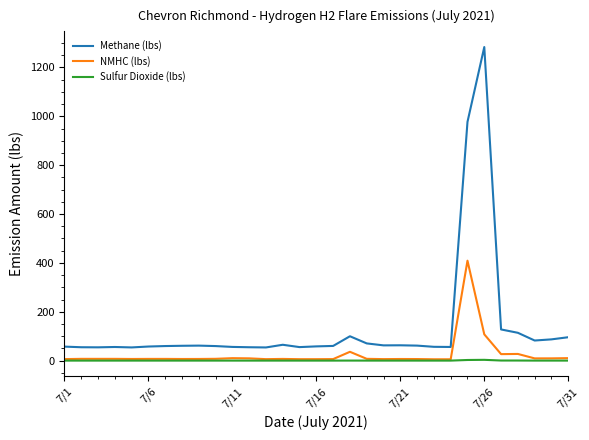

Which series has the widest spread of values?

Methane (lbs)